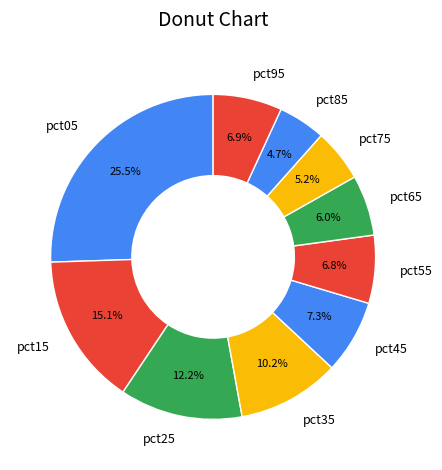

Count the number of slices in the pie.

10